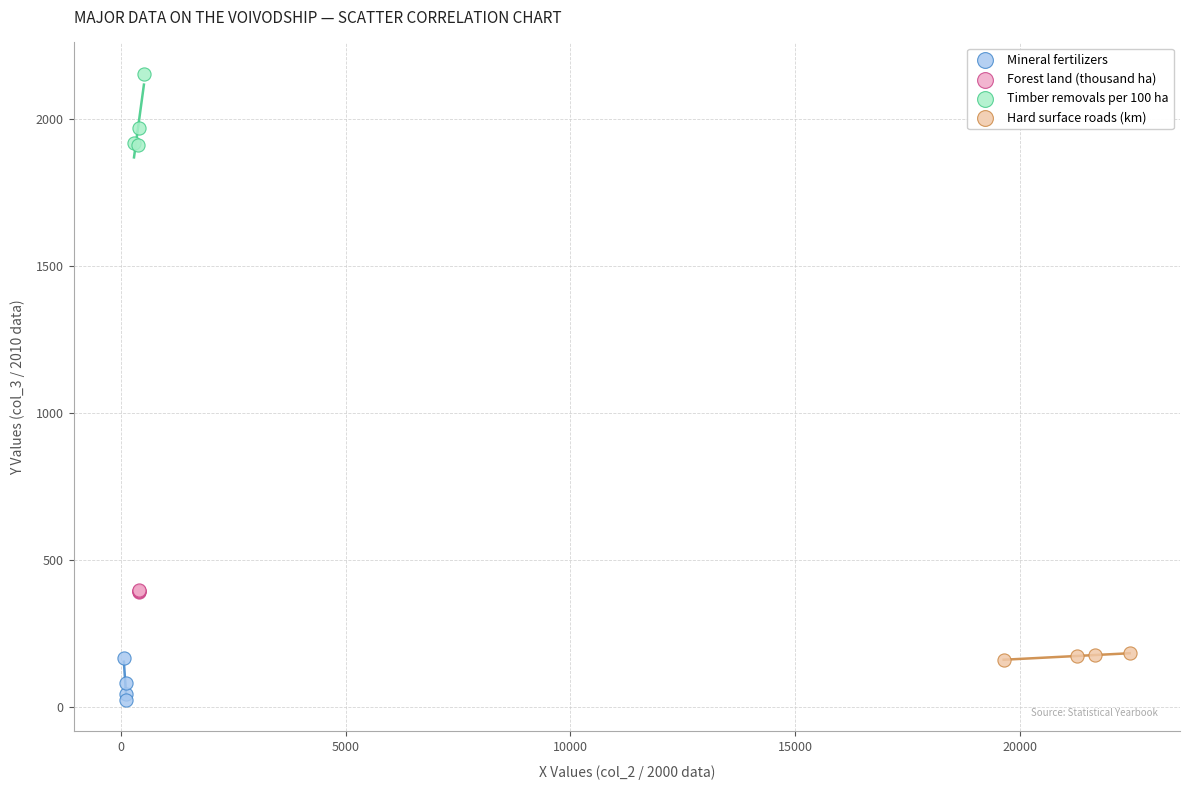

Which series reaches the minimum Y coordinate?

Mineral fertilizers